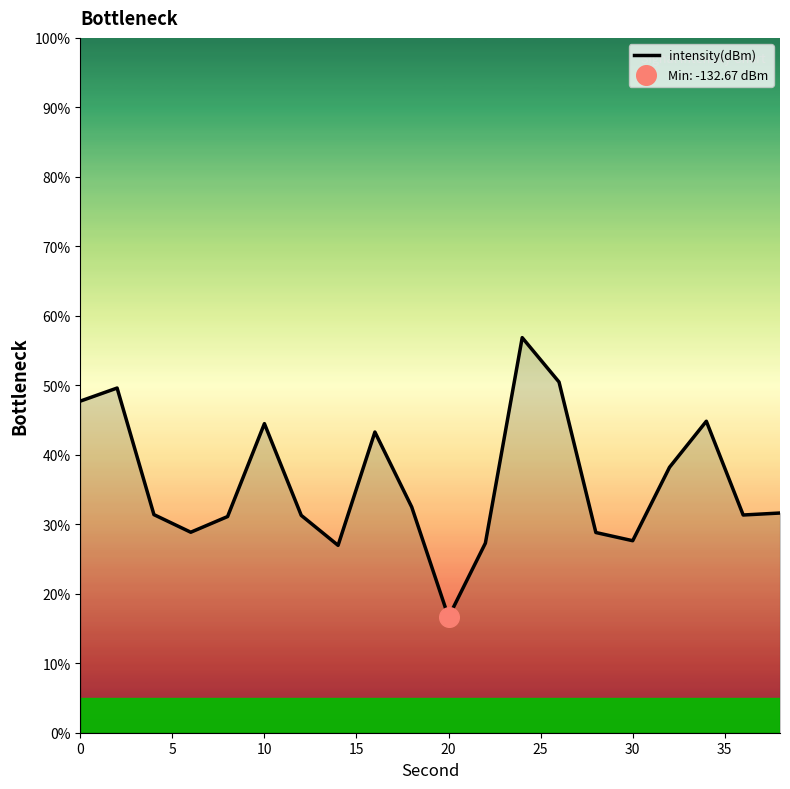

What is the greatest value displayed?

56.9